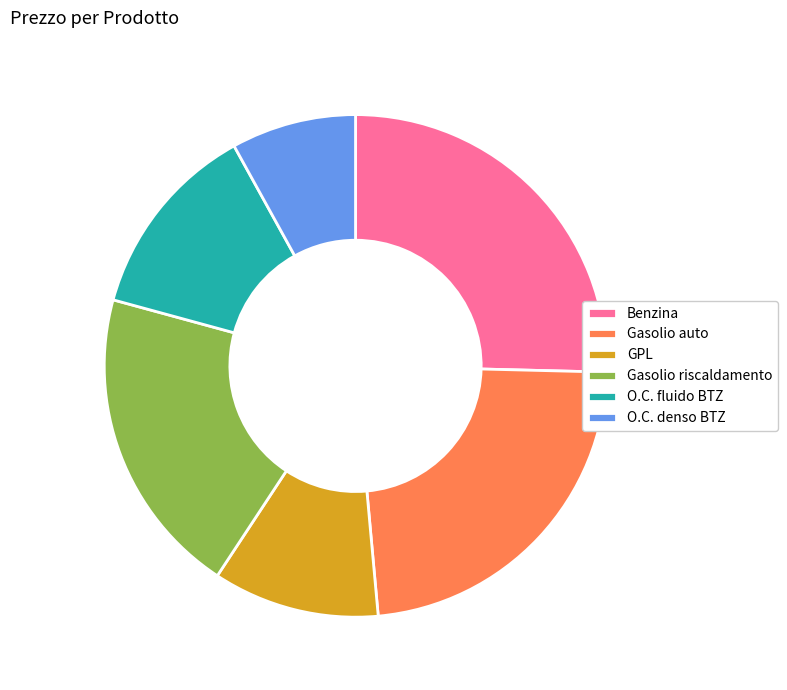

Which category has the smallest portion of the pie?

O.C. denso BTZ